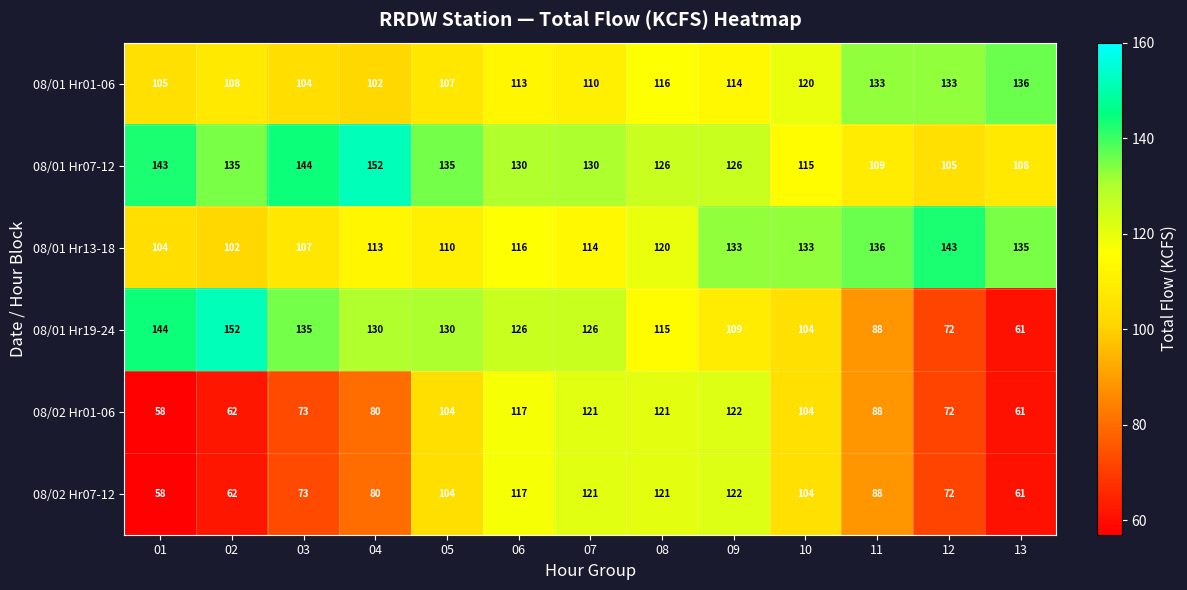

What is the difference between the second highest and second lowest values in the 08/02 Hr07-12 series?

60